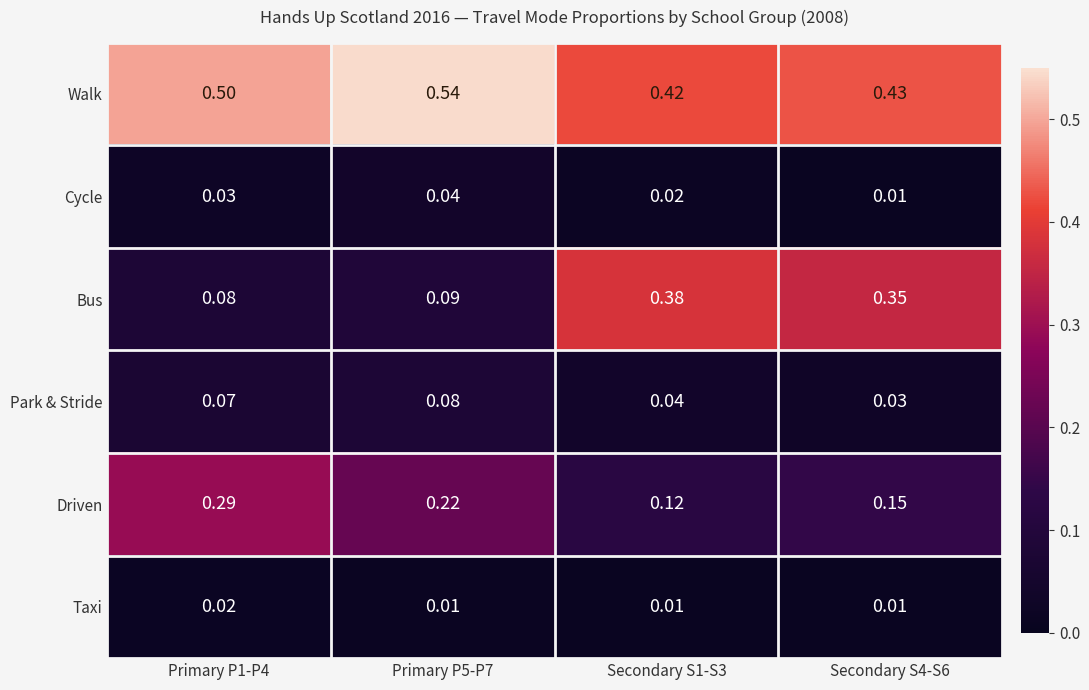

Rank the series by their maximum value, from lowest to highest.

Taxi, Cycle, Park & Stride, Driven, Bus, Walk